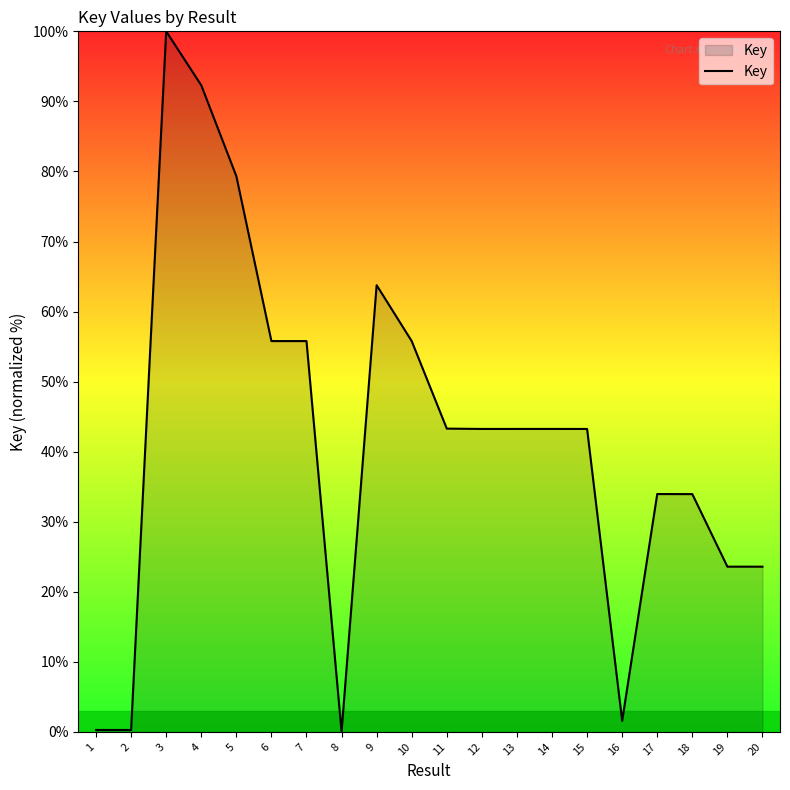

What is the maximum value shown in the chart?

100.0